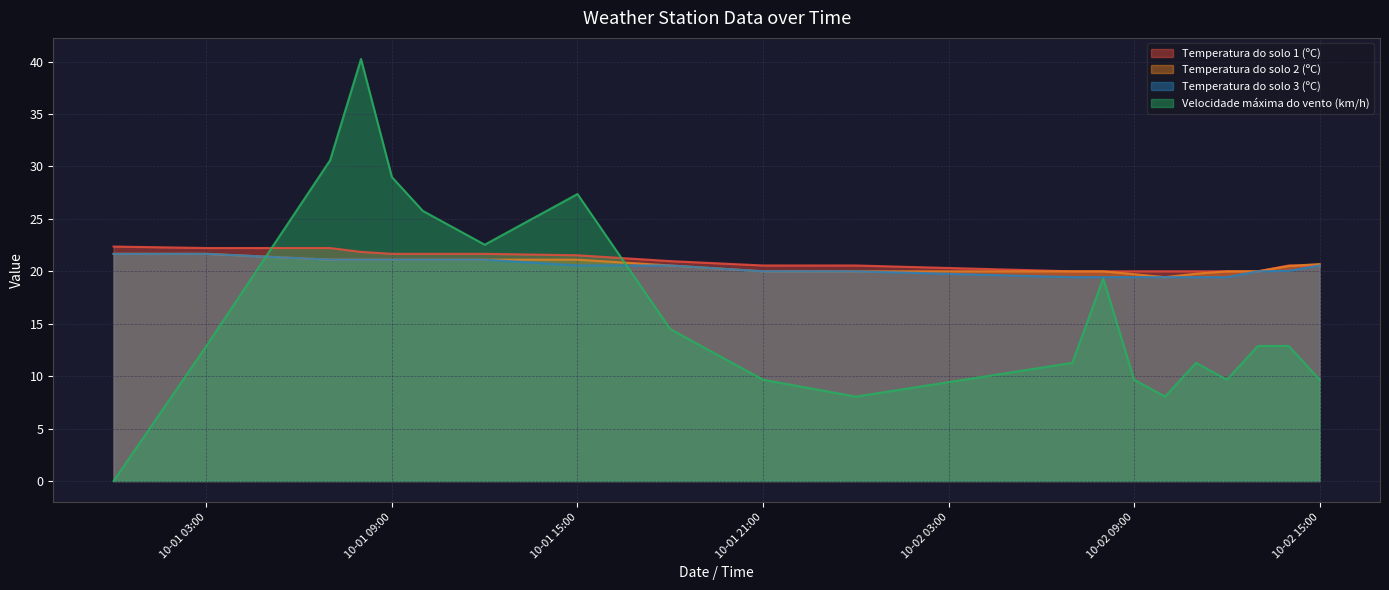

The Temperatura do solo 3 (ºC) series shows 21.7 at 2024-10-01 00:00. True or false?

True